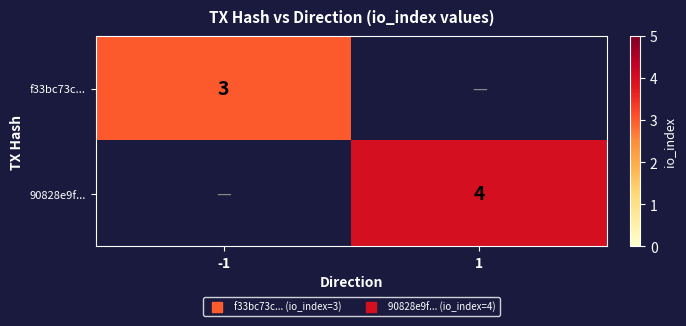

The value of 90828e9f... at 1 is 4. True or false?

True